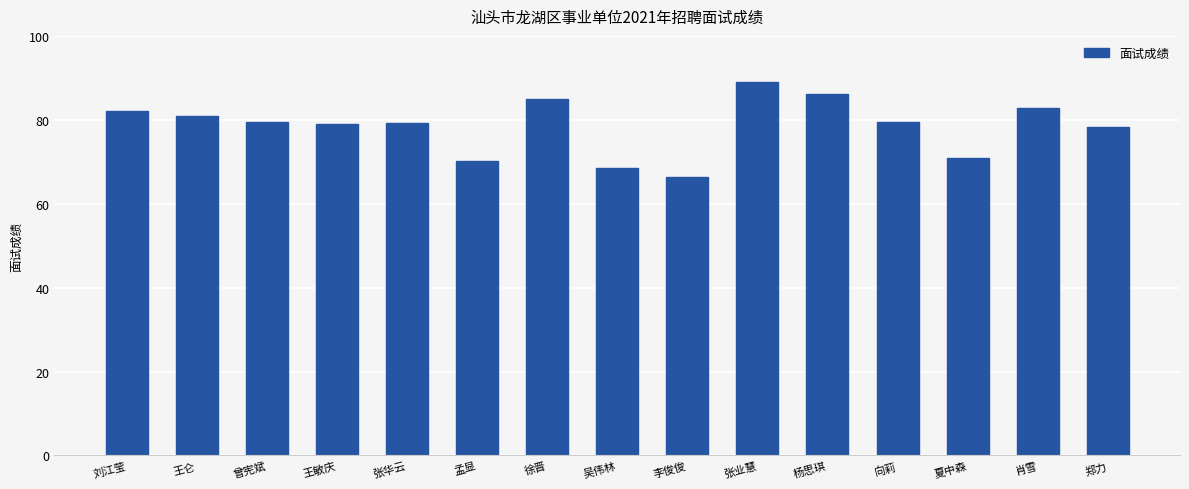

What is the label of the 11th bar from the left?

杨思琪